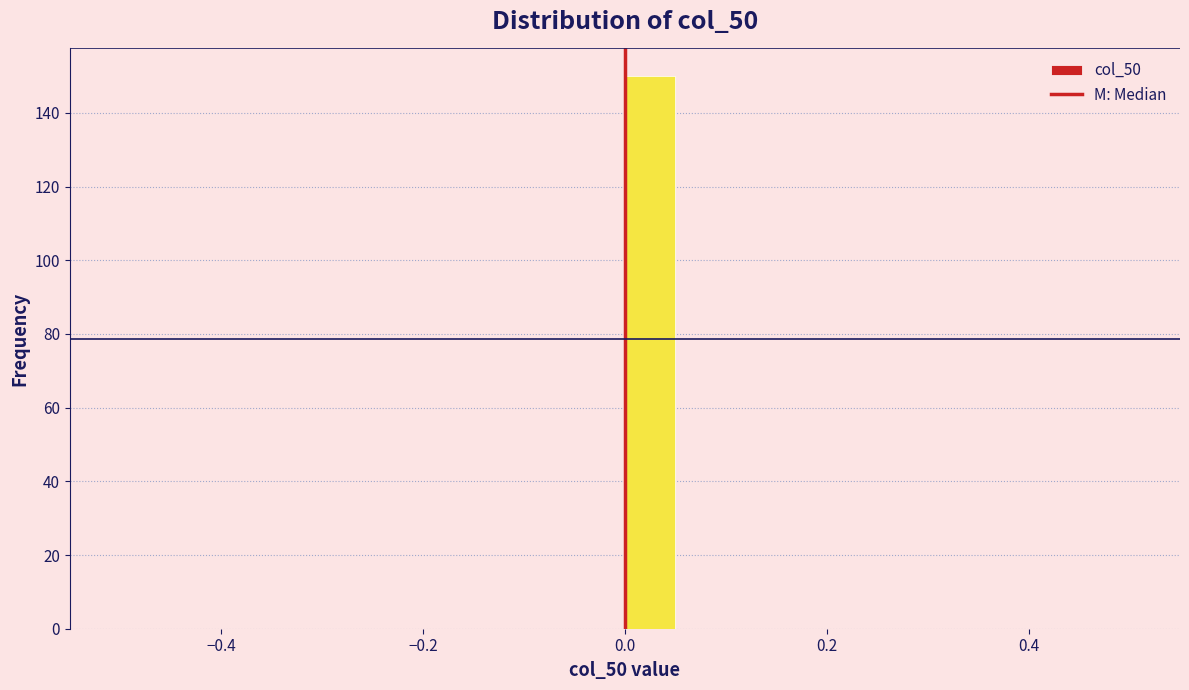

Around what value on the x-axis is the tallest bar? Give the approximate position of its centre, as read against the axis.

0.02